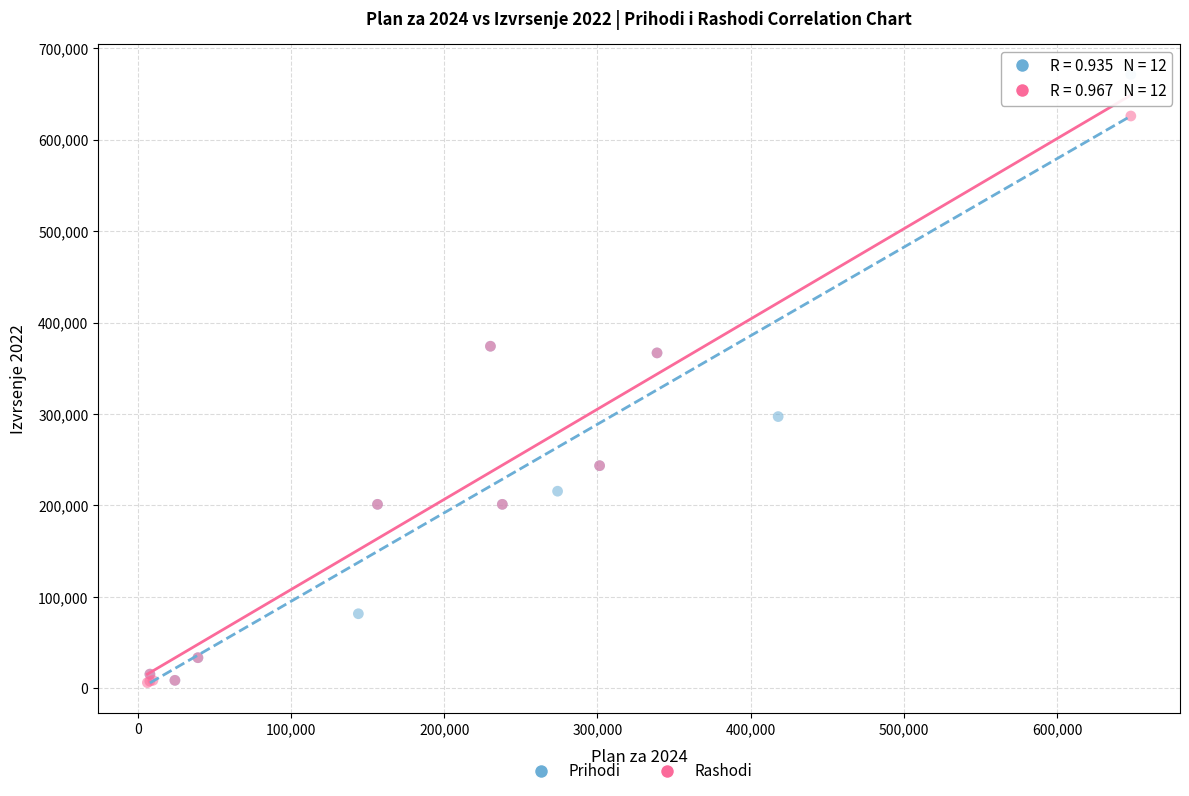

Which series contains the highest Y value?

Prihodi